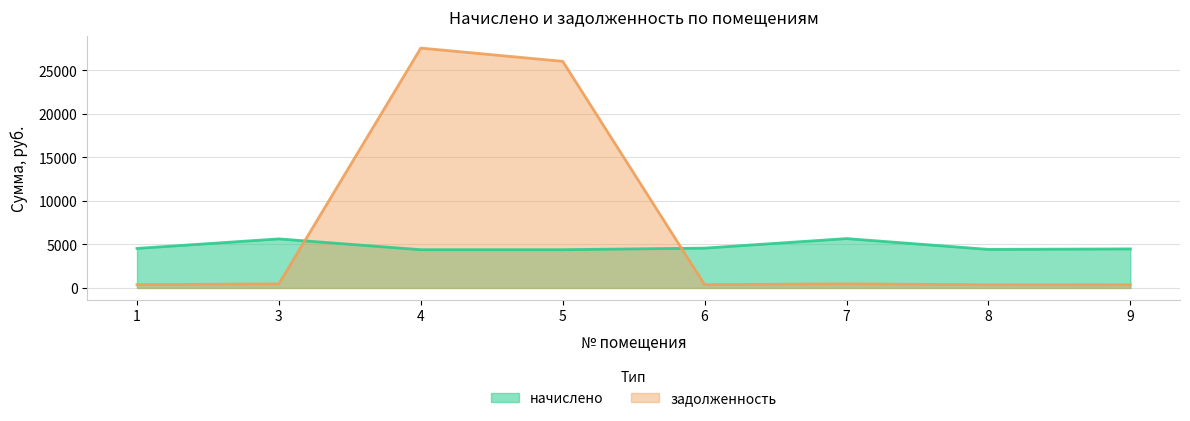

What is the minimum value for задолженность?

369.2